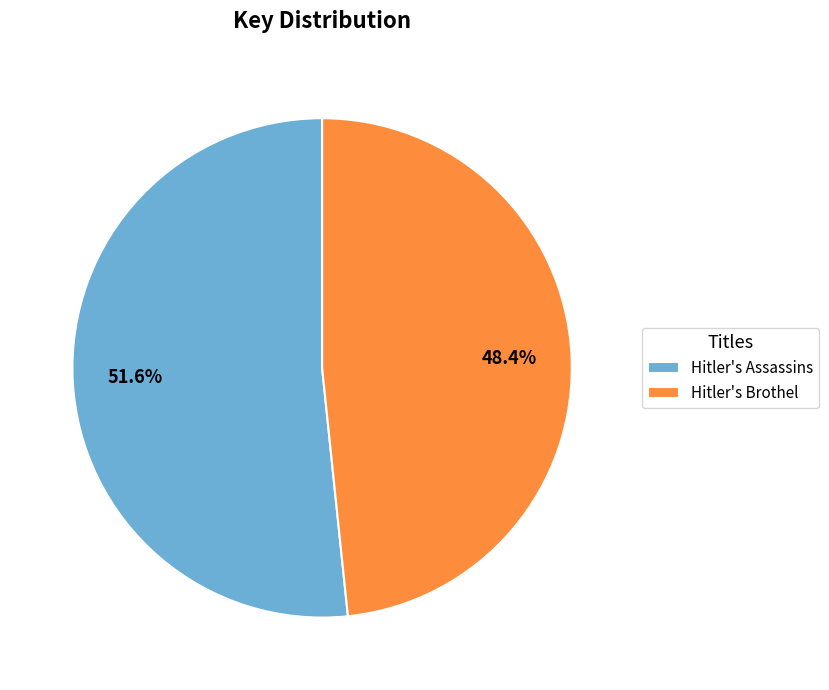

How many slices are in this pie chart?

2